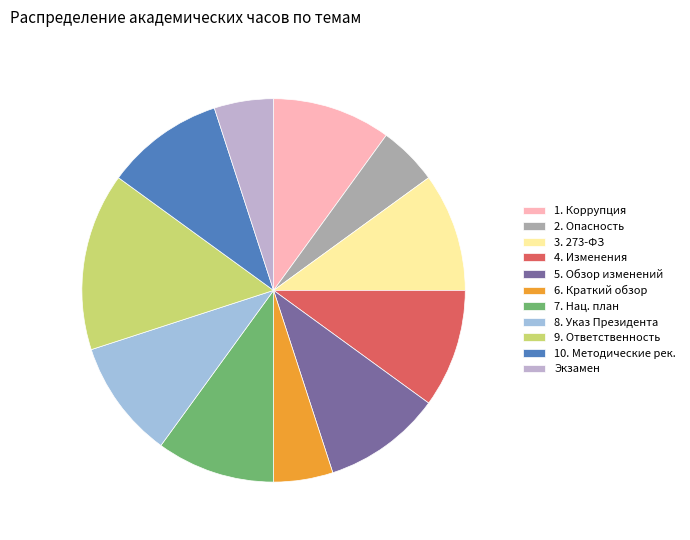

Count the number of slices in the pie.

11